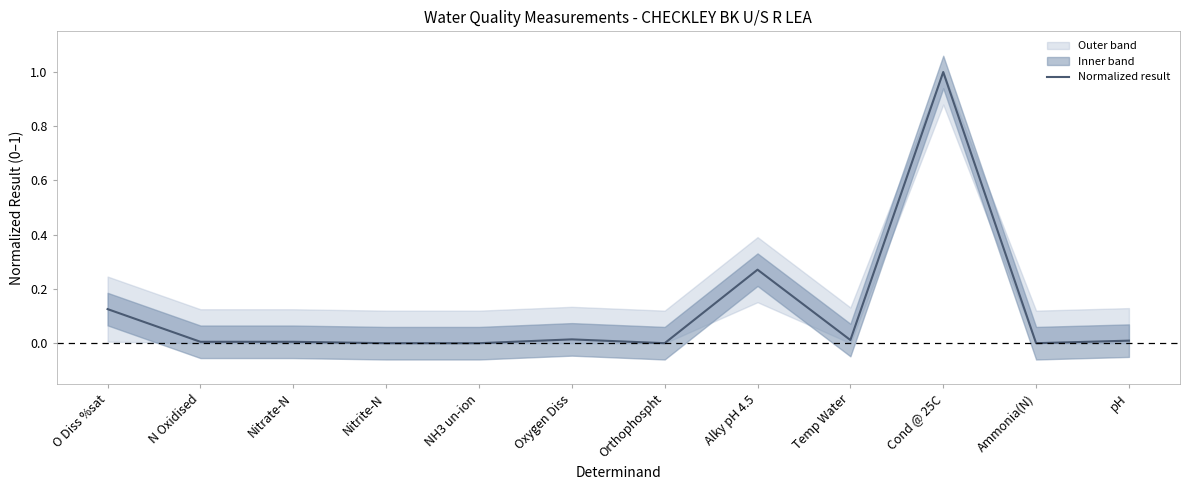

How many interior local peaks (higher than both neighbors) does the data have?

3